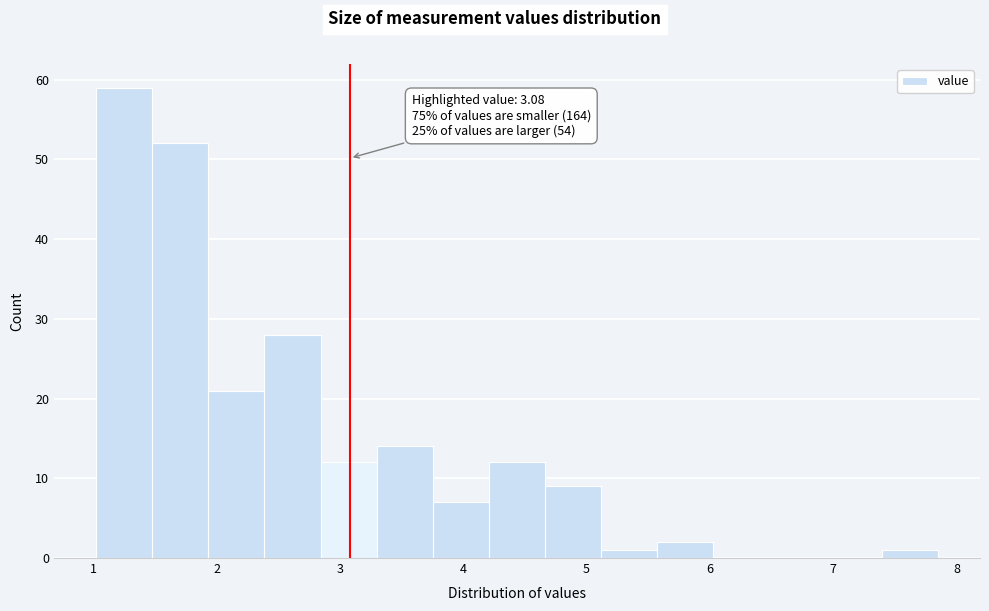

Which range on the x-axis has the tallest bar?

1.0 to 1.5